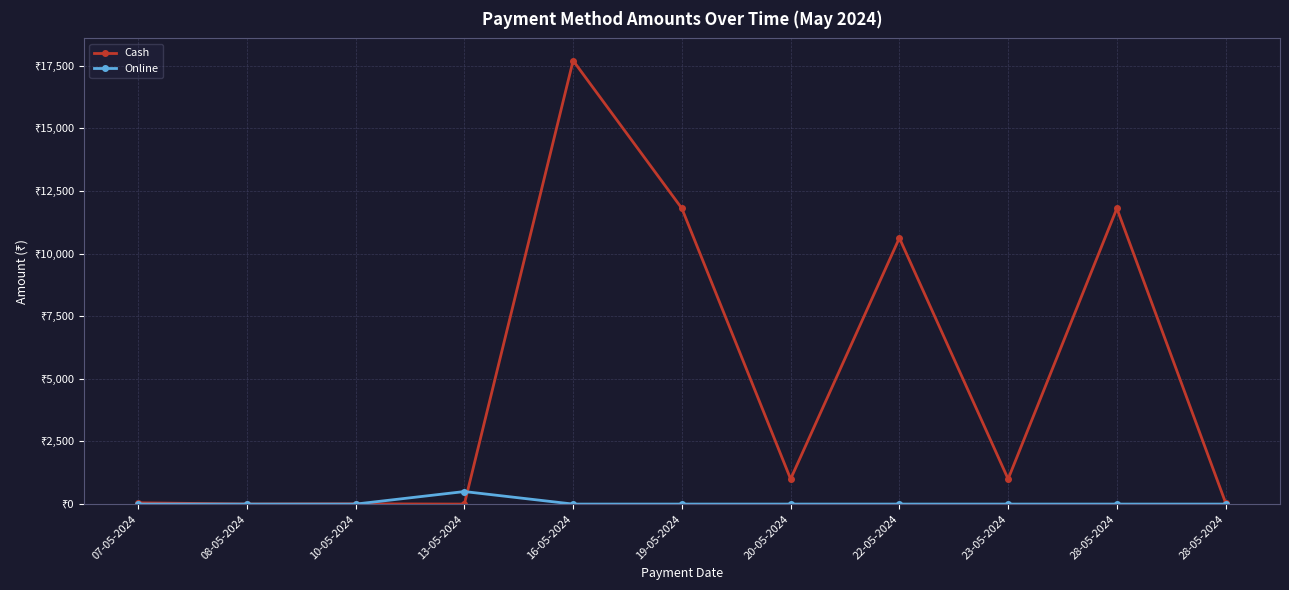

What are all the series names shown in the legend?

Cash, Online